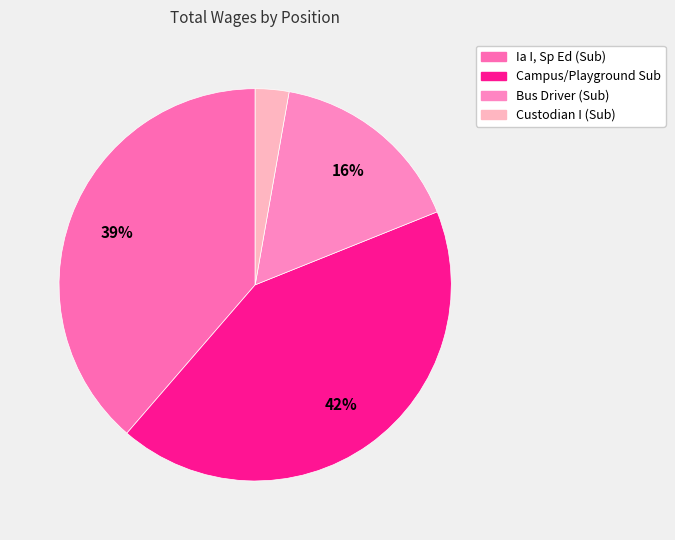

Rank the categories by value from highest to lowest.

Campus/Playground Sub, Ia I, Sp Ed (Sub), Bus Driver (Sub), Custodian I (Sub)